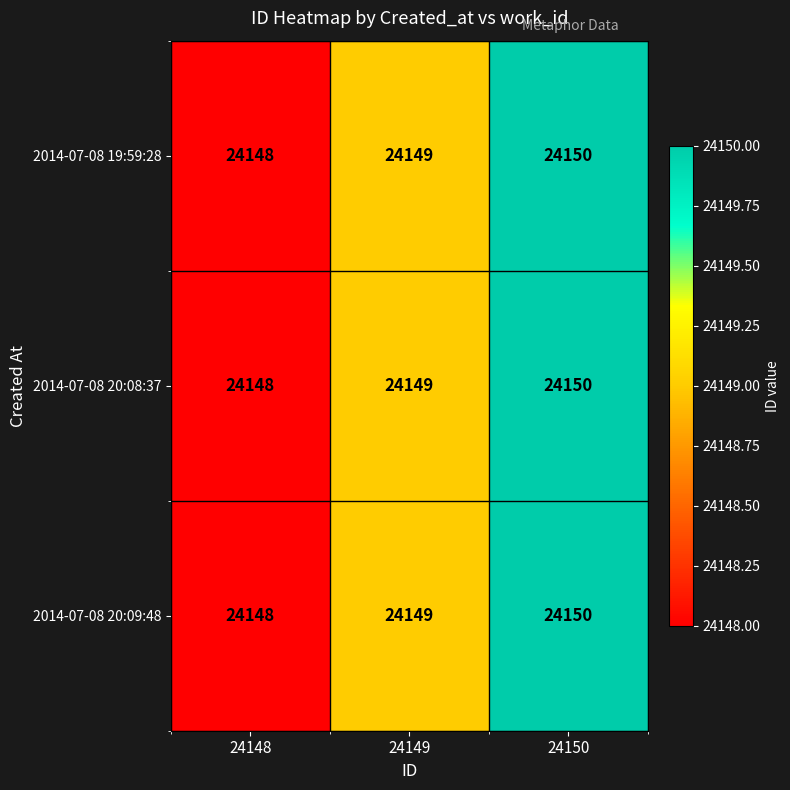

What is the total value across all series at 24150?

72450